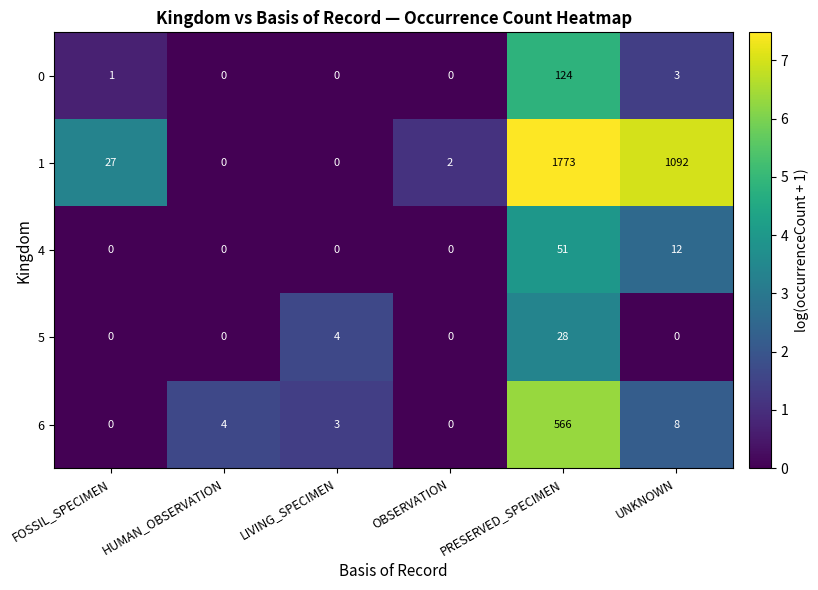

List the series in order of their peak value, highest first.

1, 6, 0, 4, 5